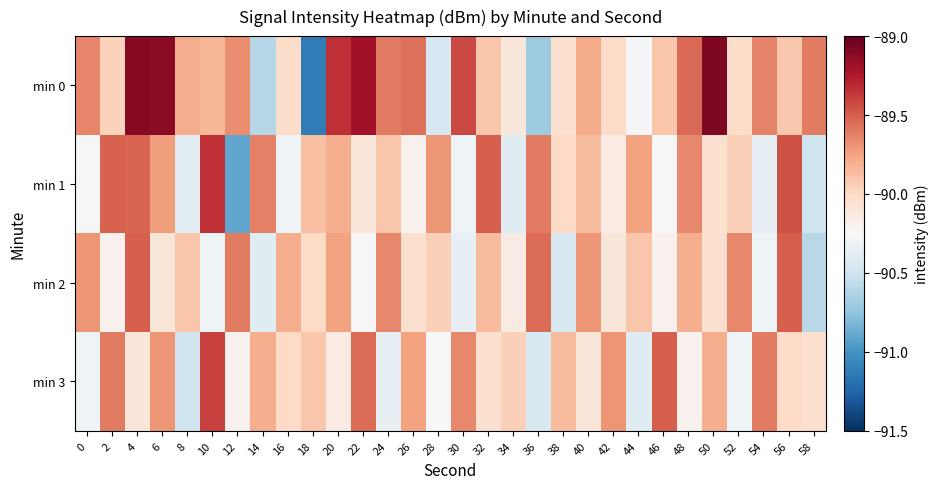

Which series has the largest total across all categories?

min 0